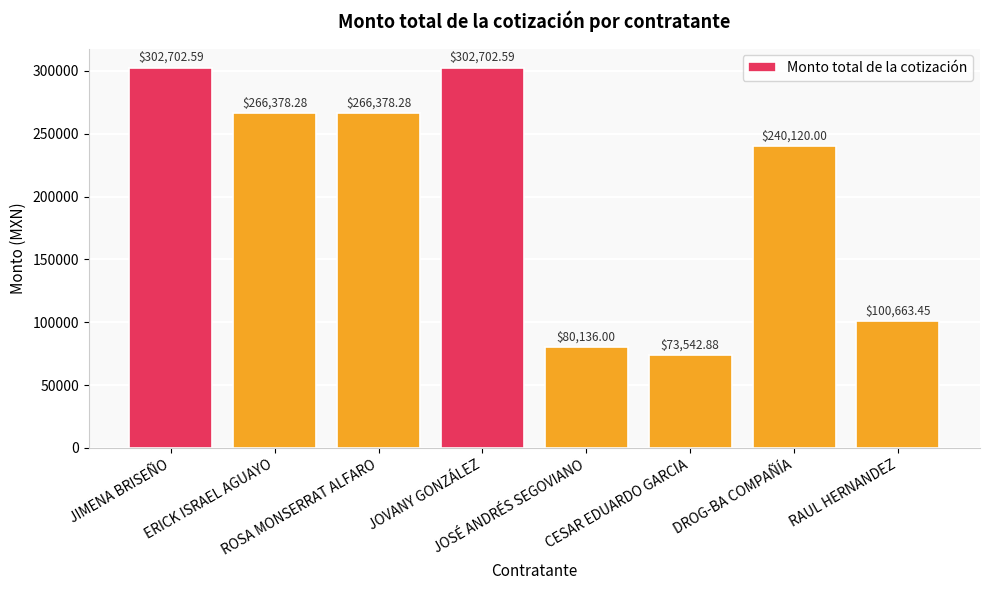

What is the label of the 8th bar from the left?

RAUL HERNANDEZ